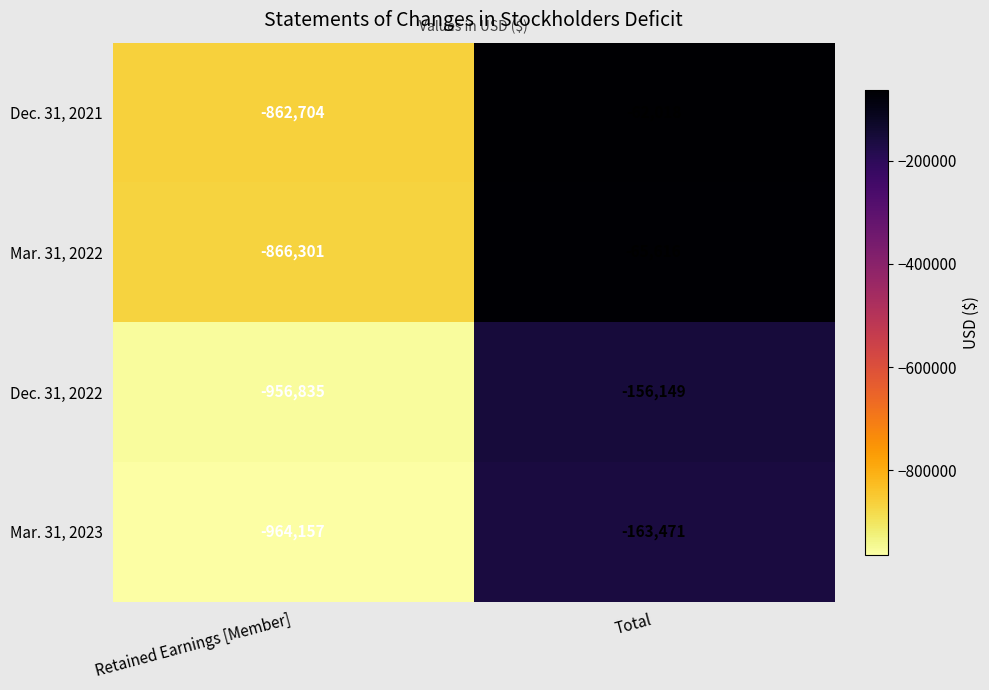

How many series are shown in this chart?

4